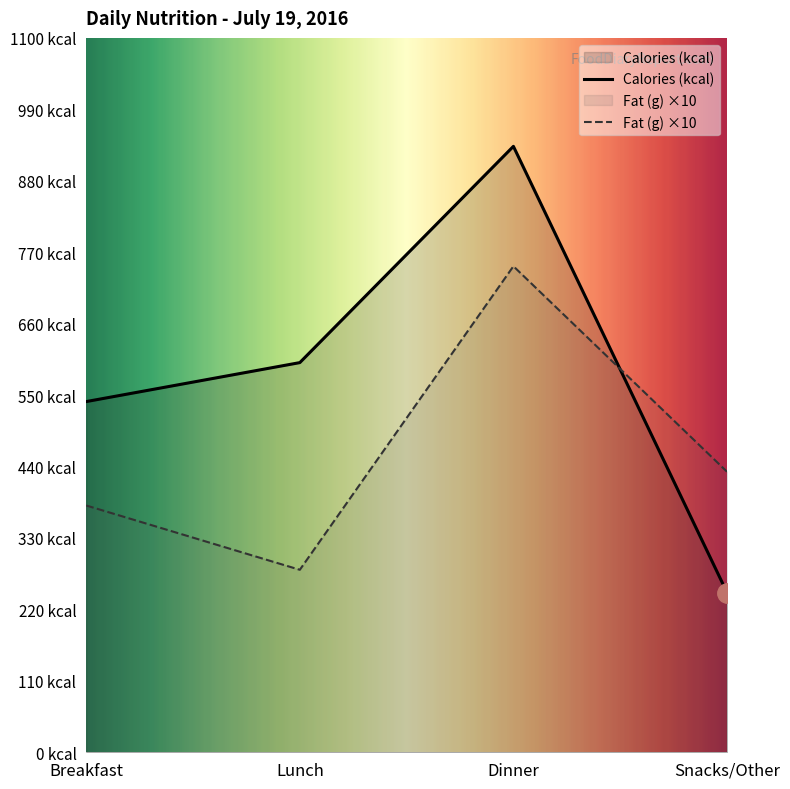

Where does the Calories (kcal) series first go above 600?

Dinner